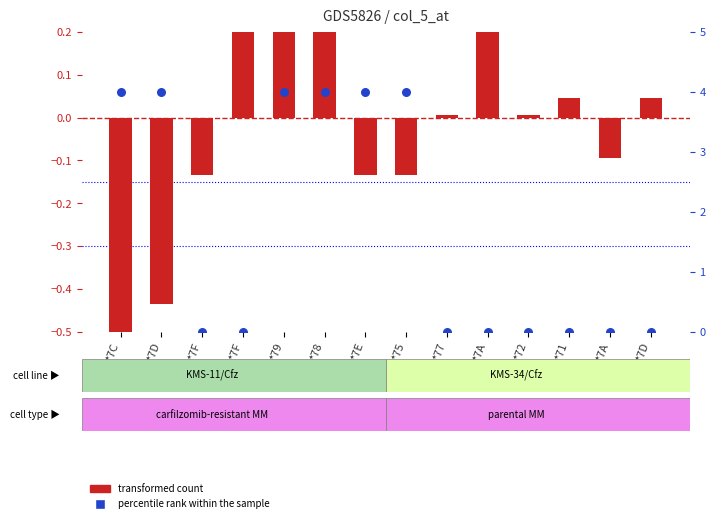

At how many categories does at least one series exceed 2?

6